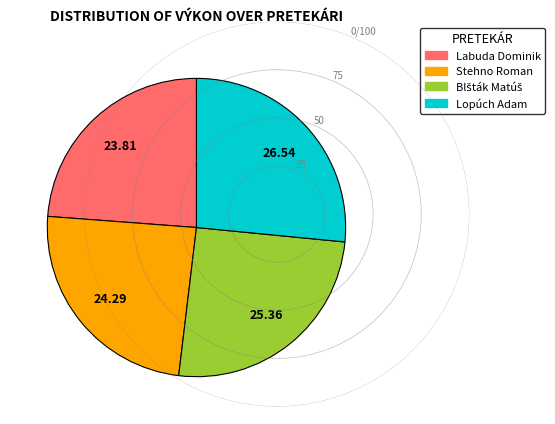

Combined, do Lopúch Adam and Stehno Roman account for over 50%?

Yes